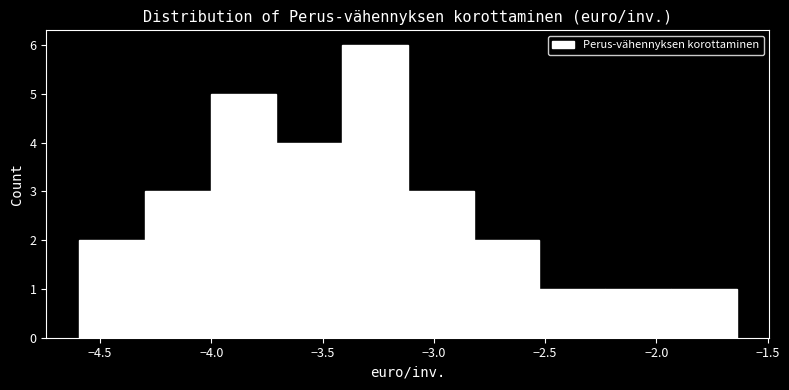

How tall is the bar that spans -2.25 to -1.95 on the x-axis? Neither the bar edges nor the heights are printed on the chart, so give them approximately, as read against the axes.

1